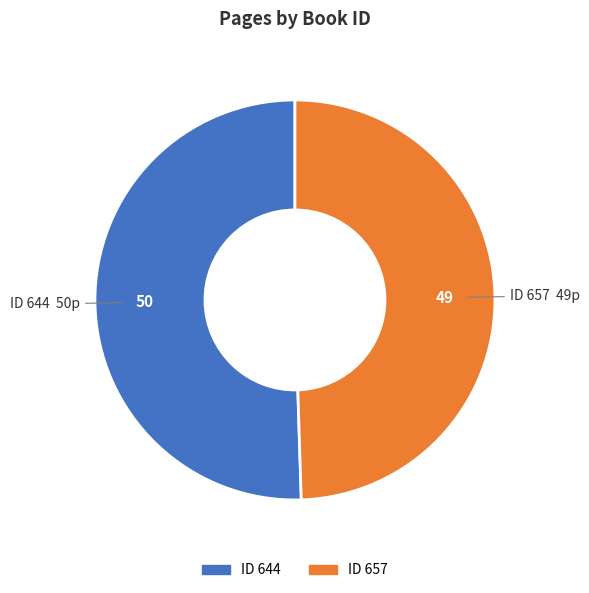

How many slices are in this pie chart?

2